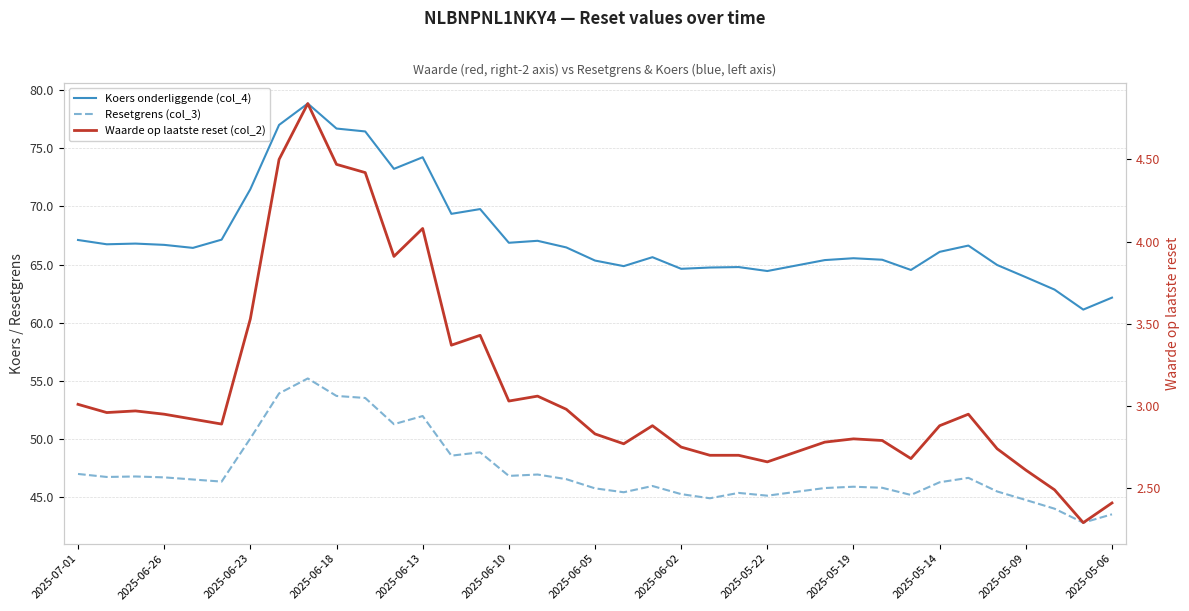

True or false: Resetgrens (col_3) and Waarde op laatste reset (col_2) cross at least once.

False